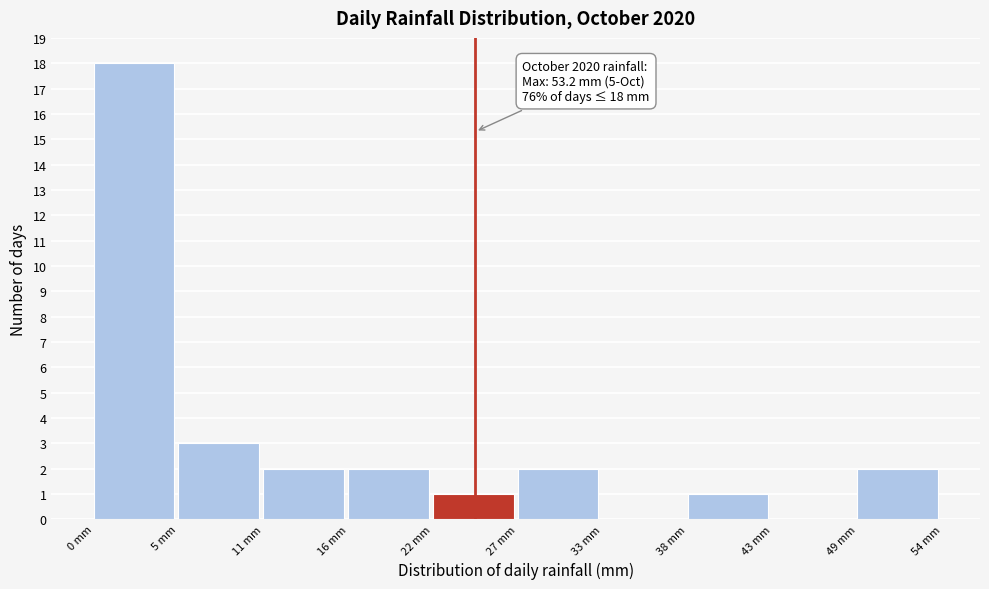

Which range on the x-axis has the tallest bar?

0 to 5